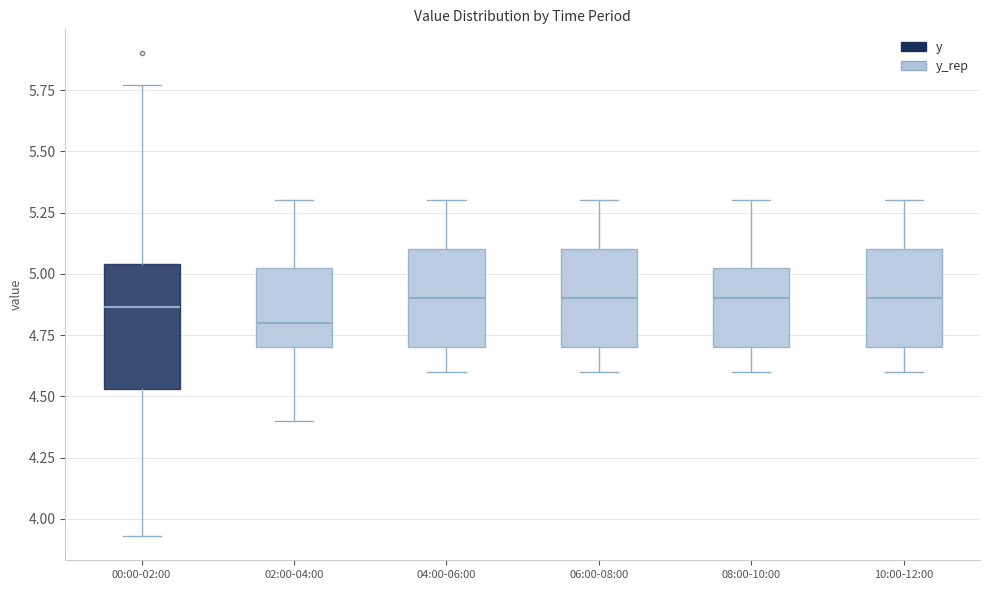

Where is the upper edge of the box for 08:00-10:00 on the y-axis? The values are not printed on the chart, so give them approximately, as read against the axis.

5.05